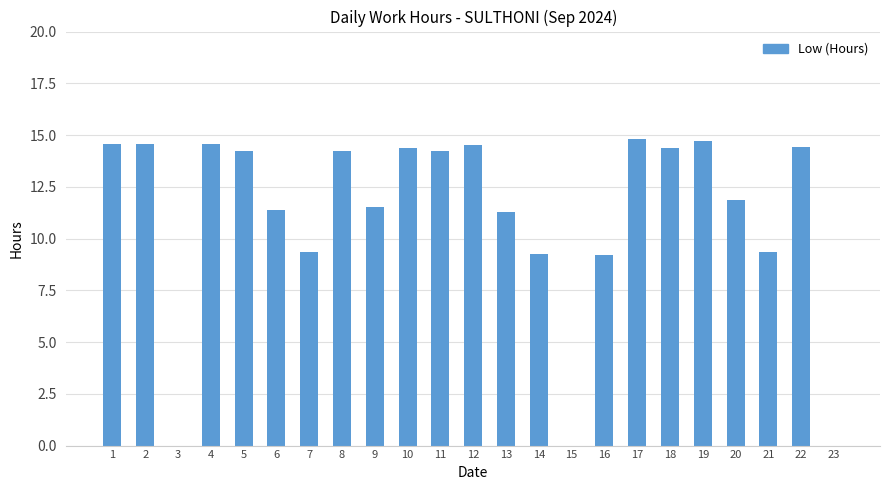

What is the difference between the values at 21 and 5?

4.9